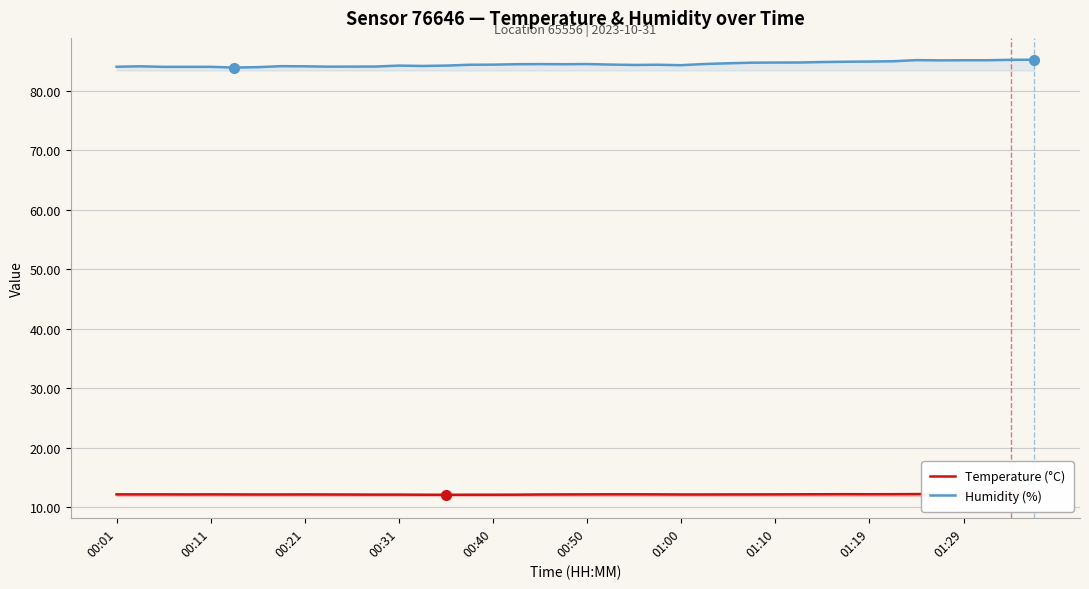

List the series in order of their overall mean, lowest first.

Temperature (°C), Humidity (%)